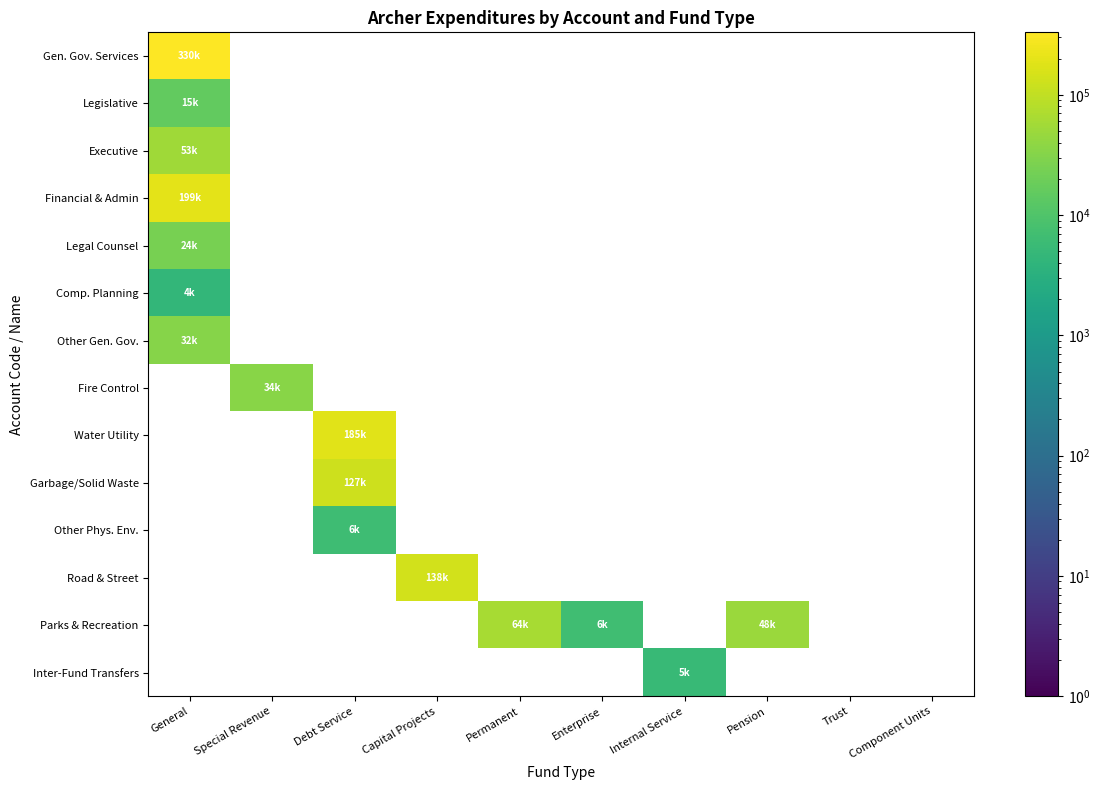

How many distinct data groups are displayed?

14